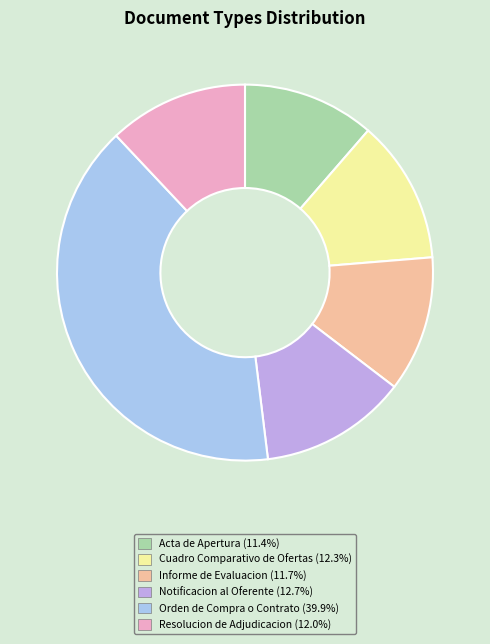

What is the largest slice in the pie chart?

Orden de Compra o Contrato